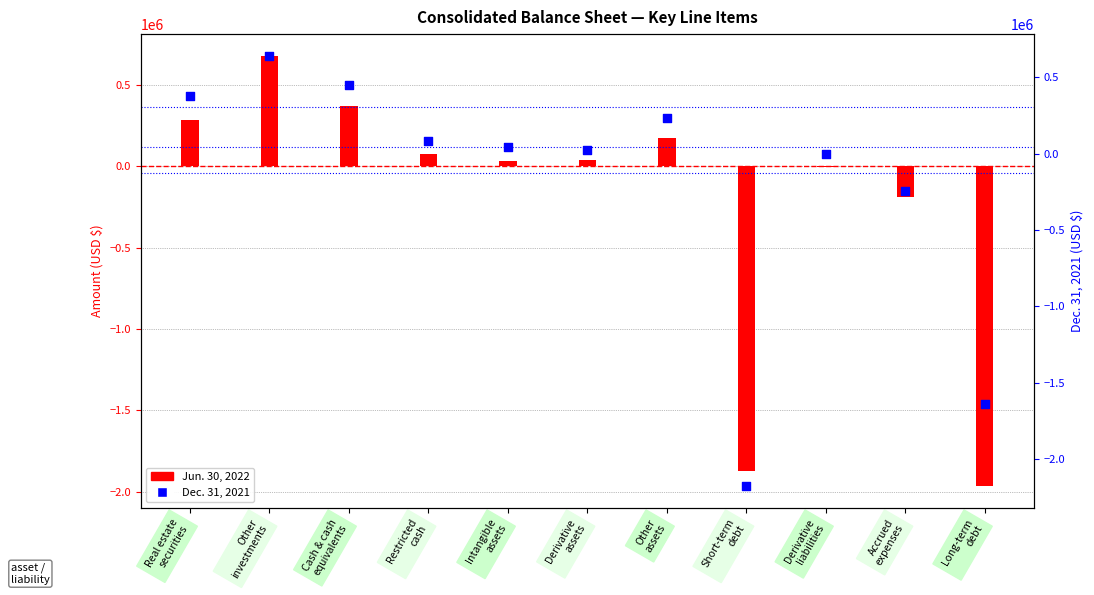

Which series reaches the minimum Y coordinate?

Dec. 31, 2021